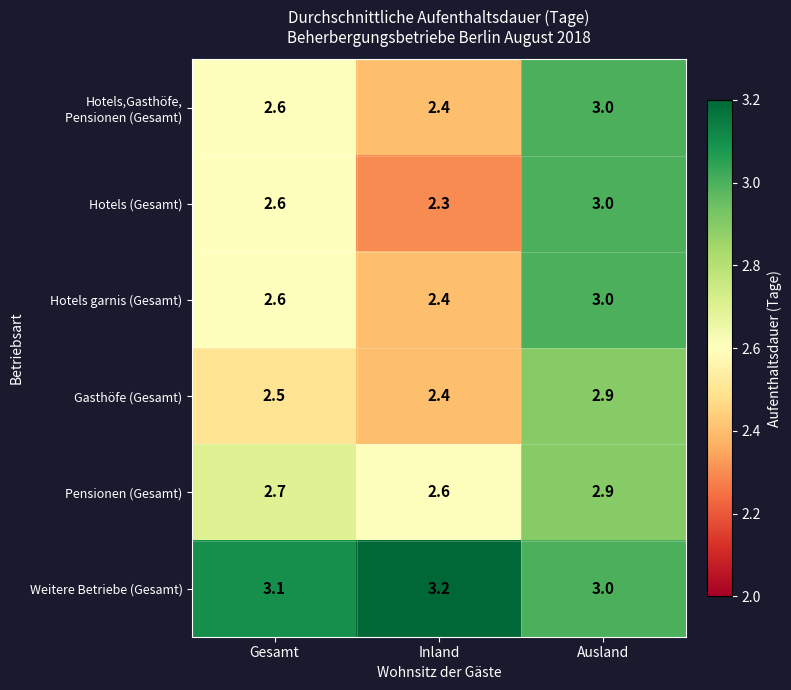

What is the approximate value of Pensionen (Gesamt) at Inland?

2.6